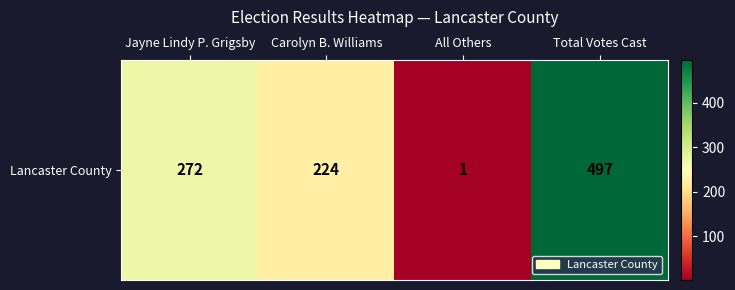

What is the ratio of the value at Jayne Lindy P. Grigsby to the value at All Others?

272.0